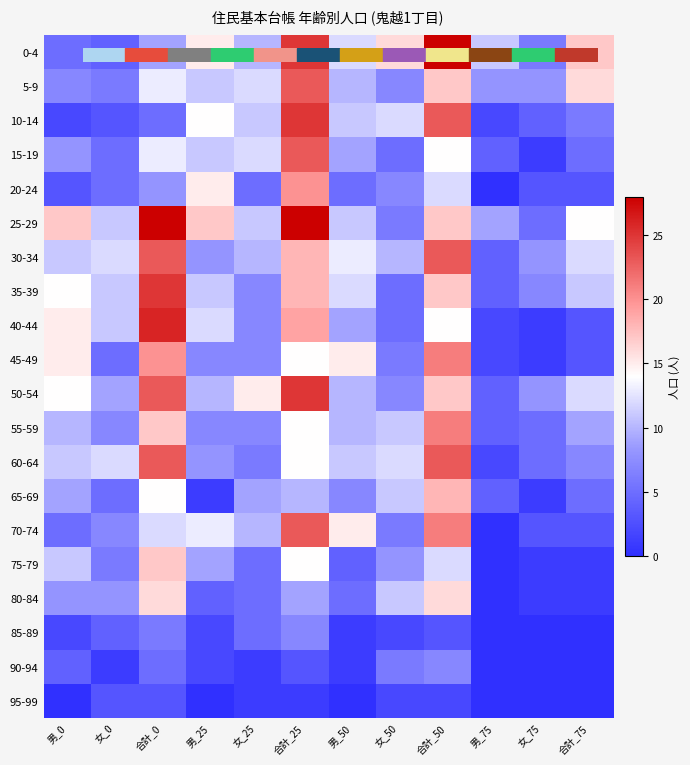

Rank the series by their maximum value, from lowest to highest.

95-99, 85-89, 90-94, 80-84, 75-79, 65-69, 20-24, 45-49, 55-59, 5-9, 15-19, 30-34, 60-64, 70-74, 10-14, 35-39, 50-54, 40-44, 0-4, 25-29